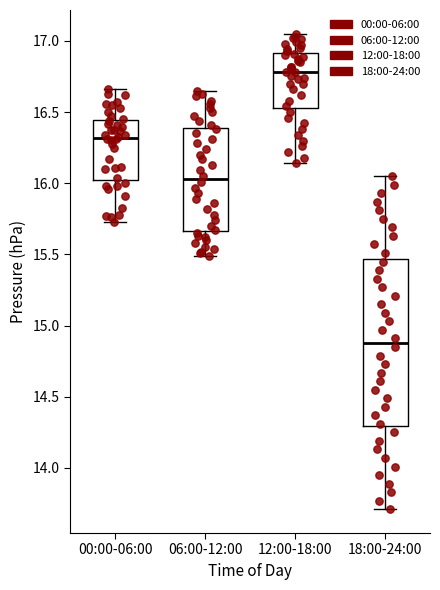

Which box's median line is the highest?

12:00-18:00